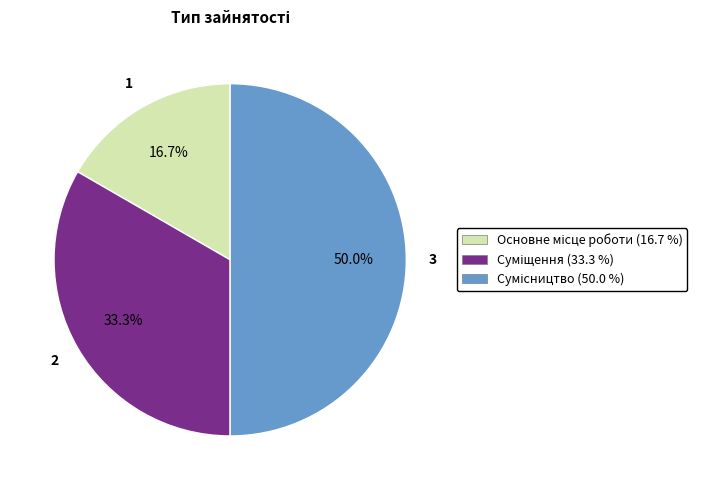

Rank the categories by value from lowest to highest.

Основне місце роботи, Суміщення, Сумісництво